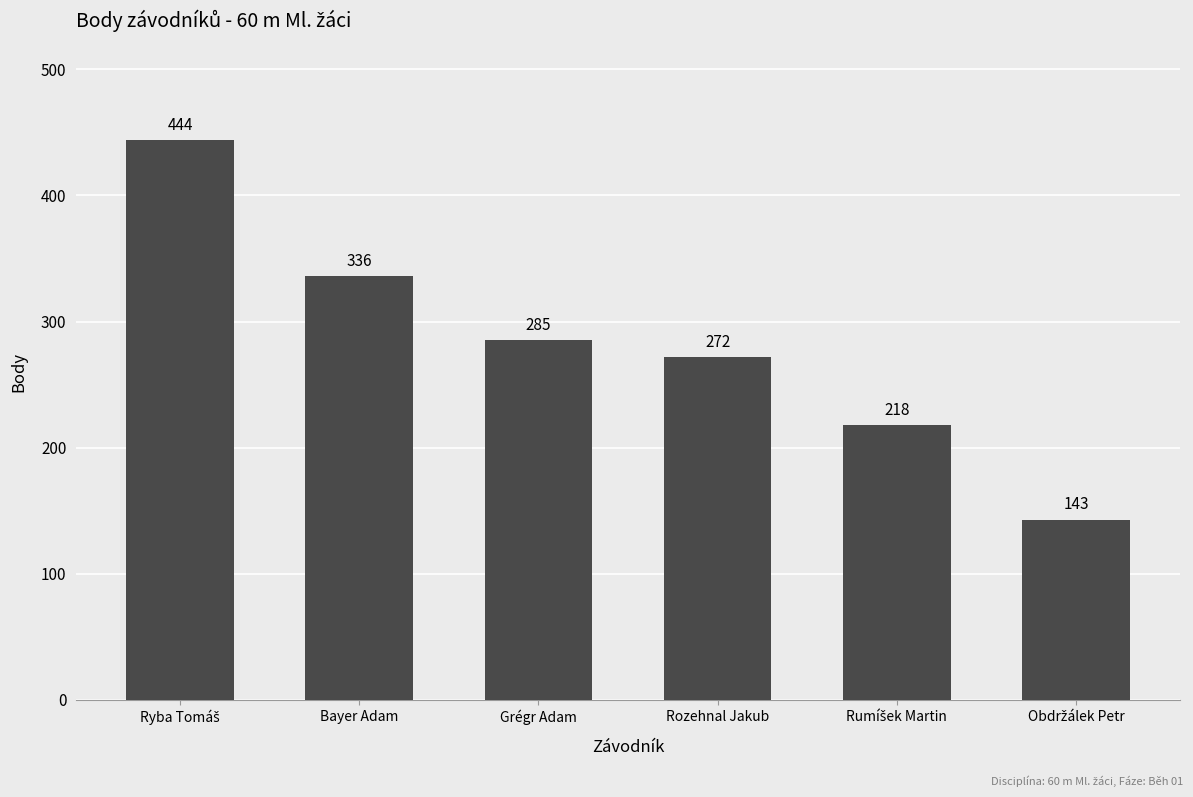

Does the chart contain any negative values?

No